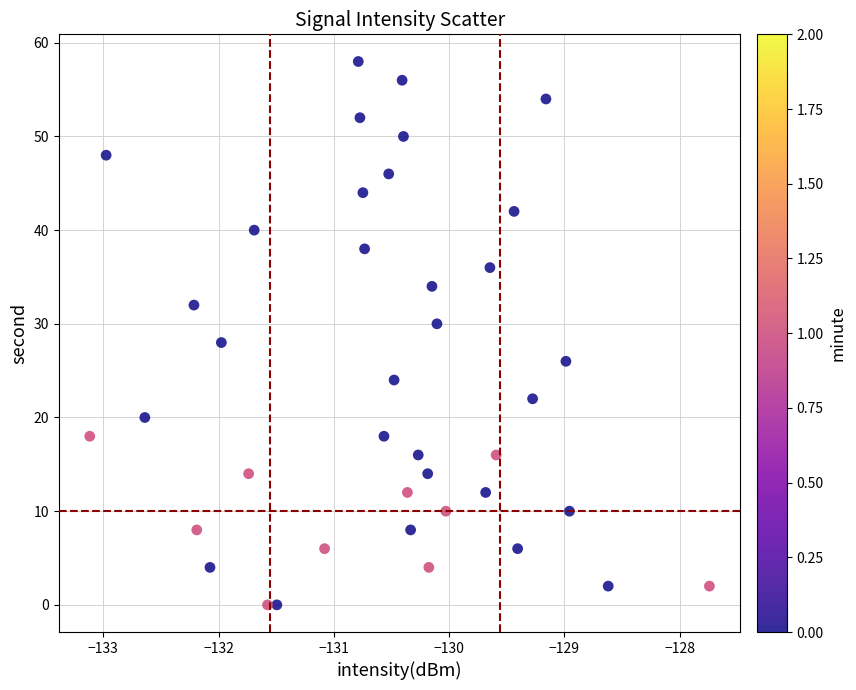

What is the range of Y values (max minus min)?

58